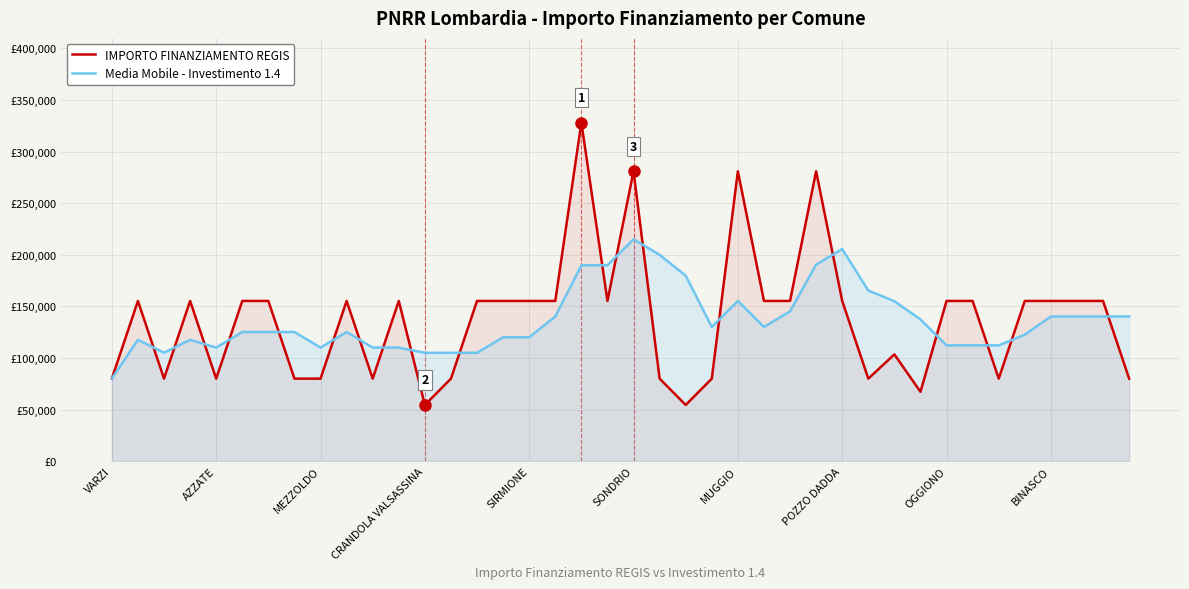

What are all the series names shown in the legend?

IMPORTO FINANZIAMENTO REGIS, Media Mobile - Investimento 1.4